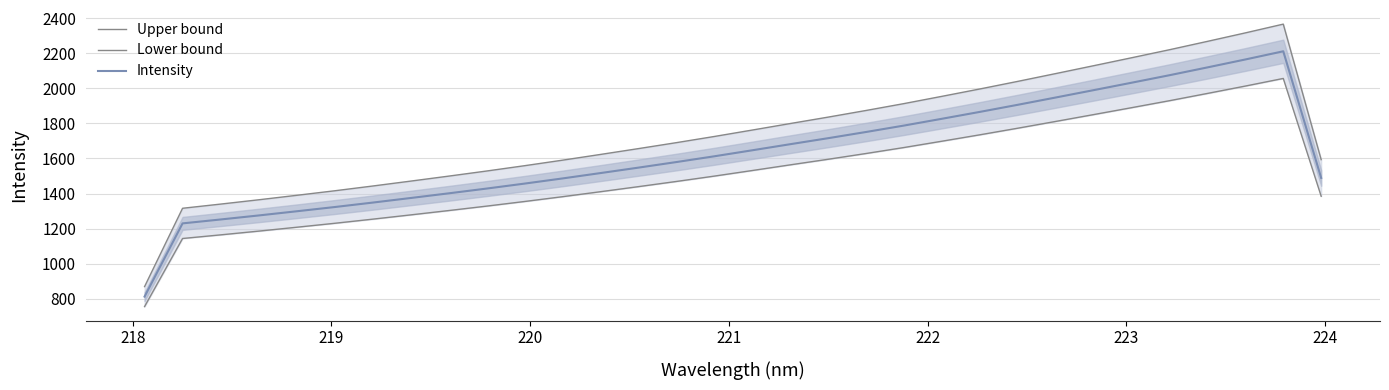

True or false: Lower bound and Upper bound cross at least once.

False